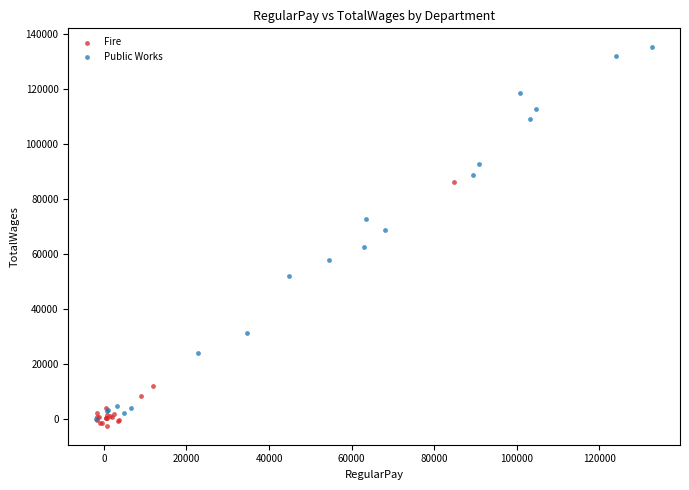

Which series has the largest Y range (max minus min)?

Public Works